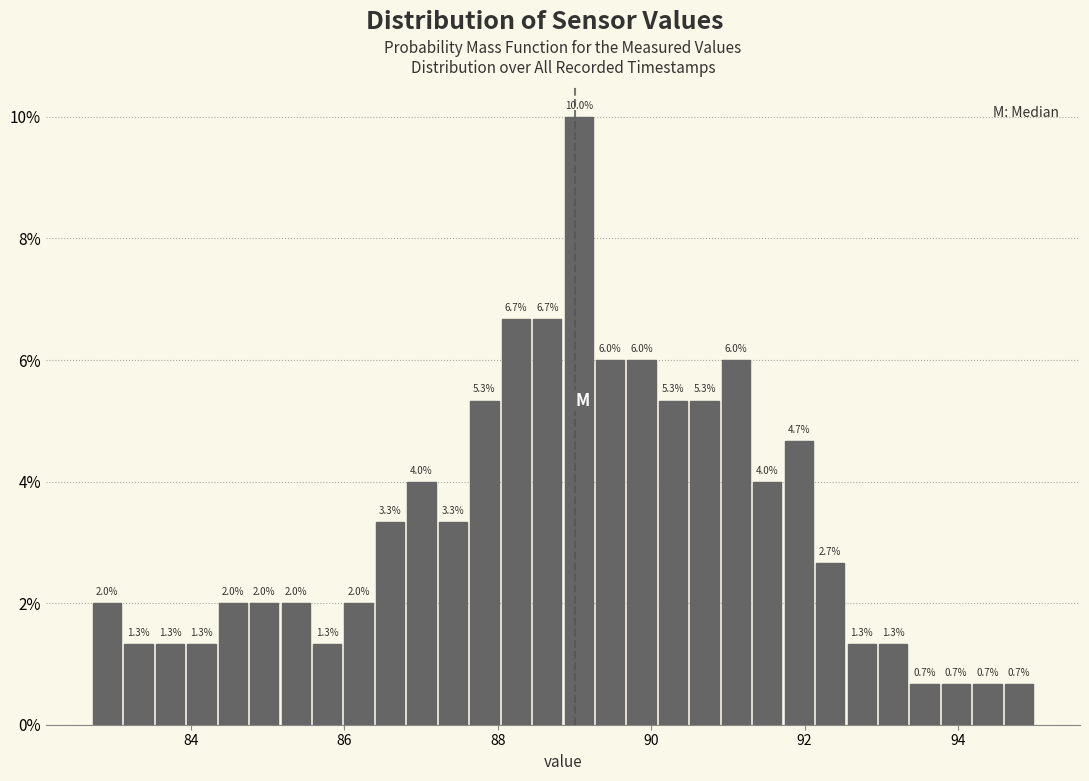

Around what value on the x-axis is the tallest bar? Give the approximate position of its centre, as read against the axis.

89.0